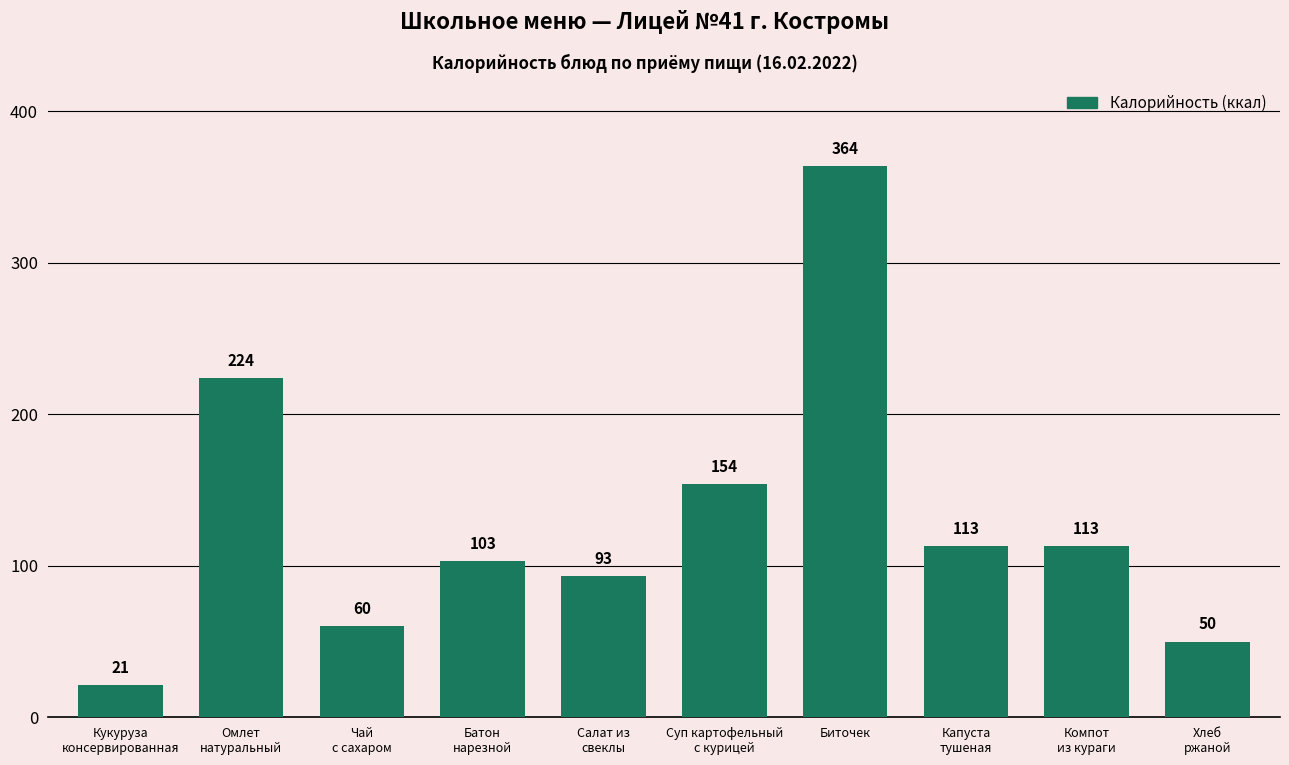

How many values are below 113?

5